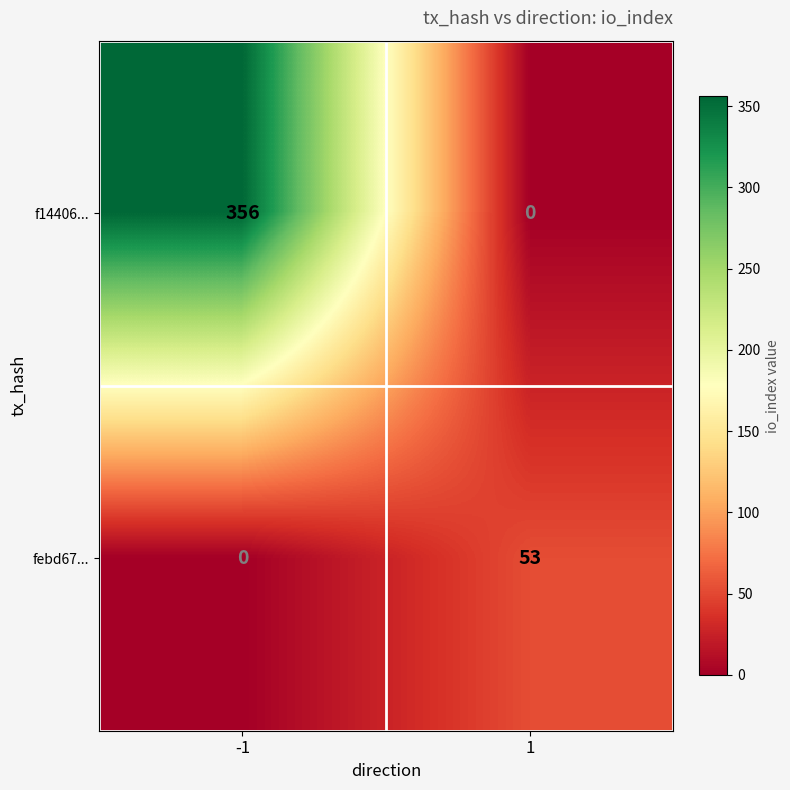

At how many categories does at least one series exceed 189?

1